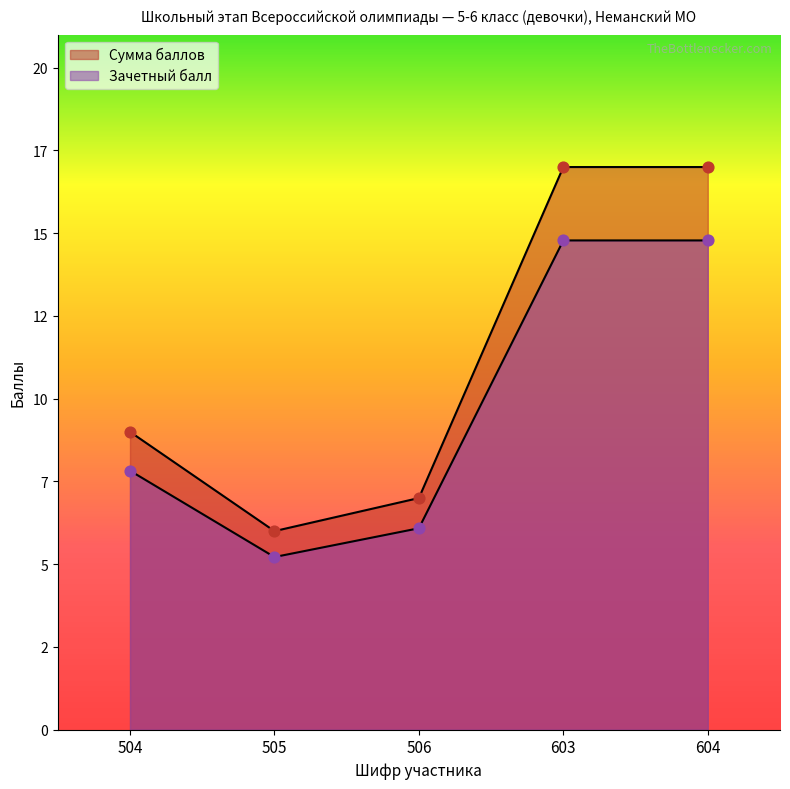

Which series has the widest spread of Y values?

Зачетный балл